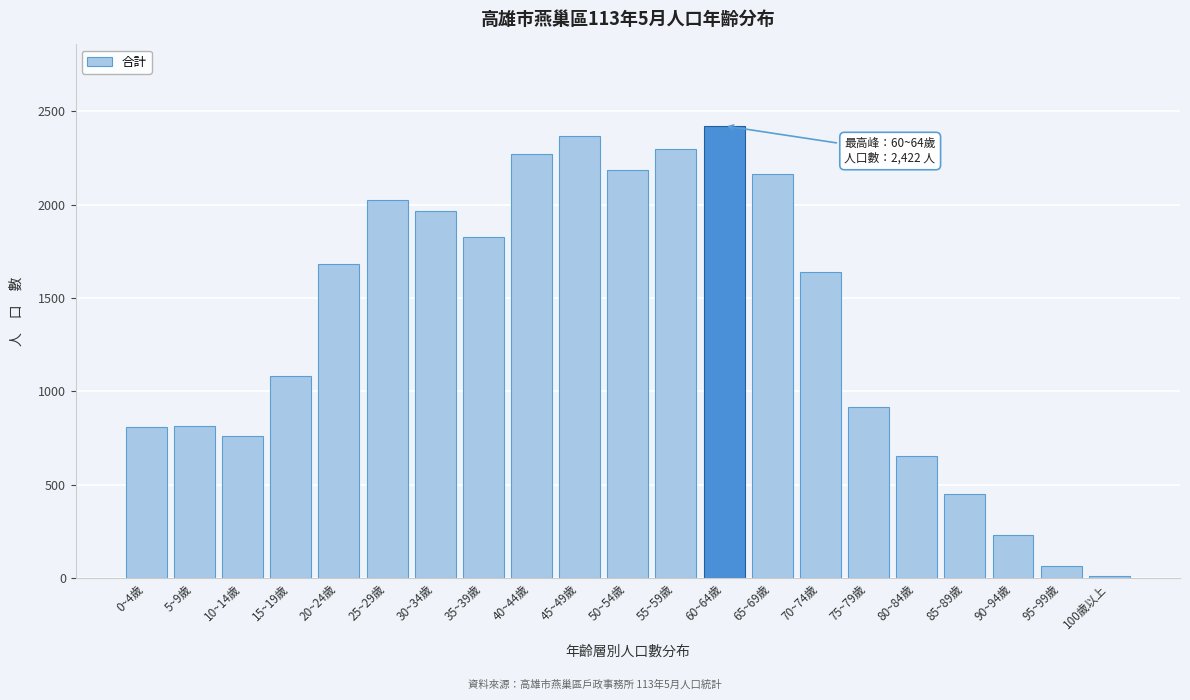

What is the average value?

1364